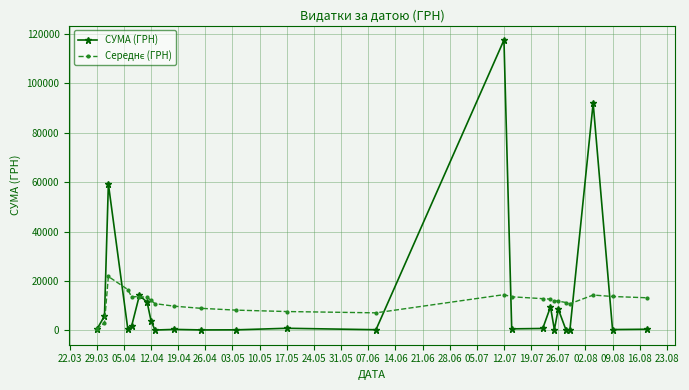

What is the value of the СУМА (ГРН) point at the 2nd from the left?

5822.7